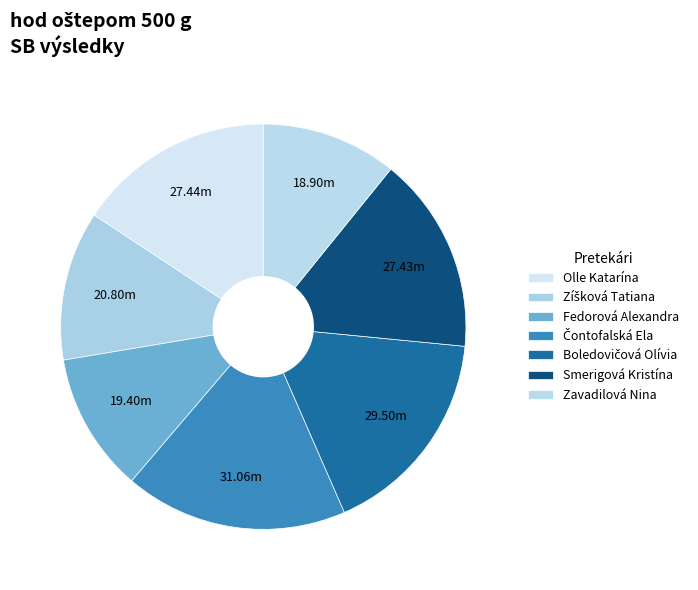

Does Olle Katarína represent more than half of the total?

No